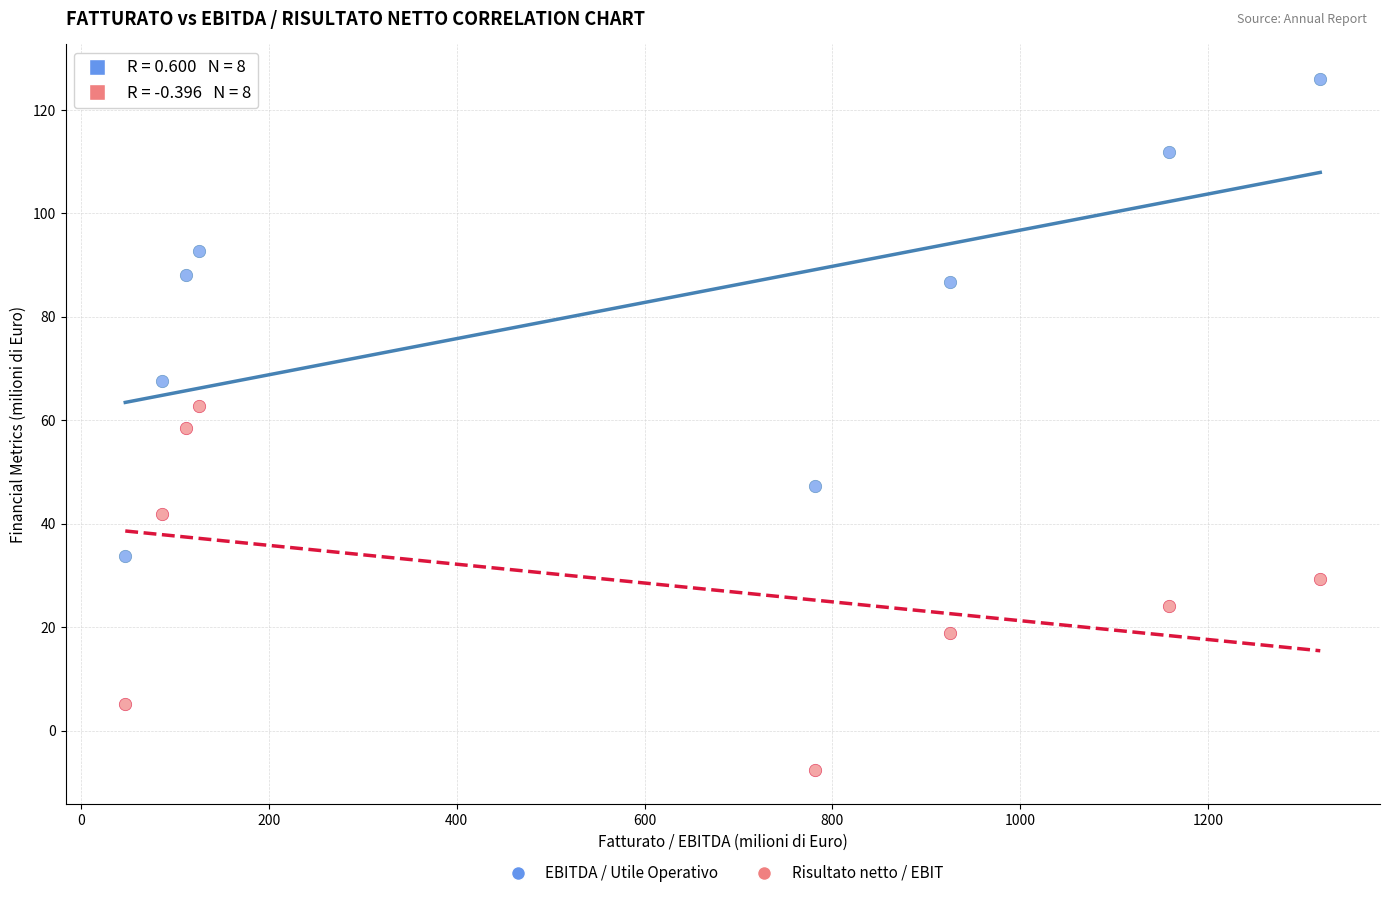

Across all data points, what is the range of Y values (max minus min)?

133.6